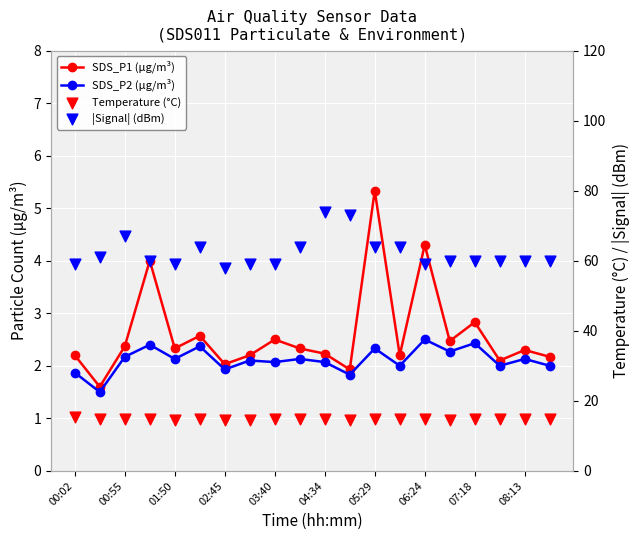

Which series reaches the minimum Y coordinate?

SDS_P2